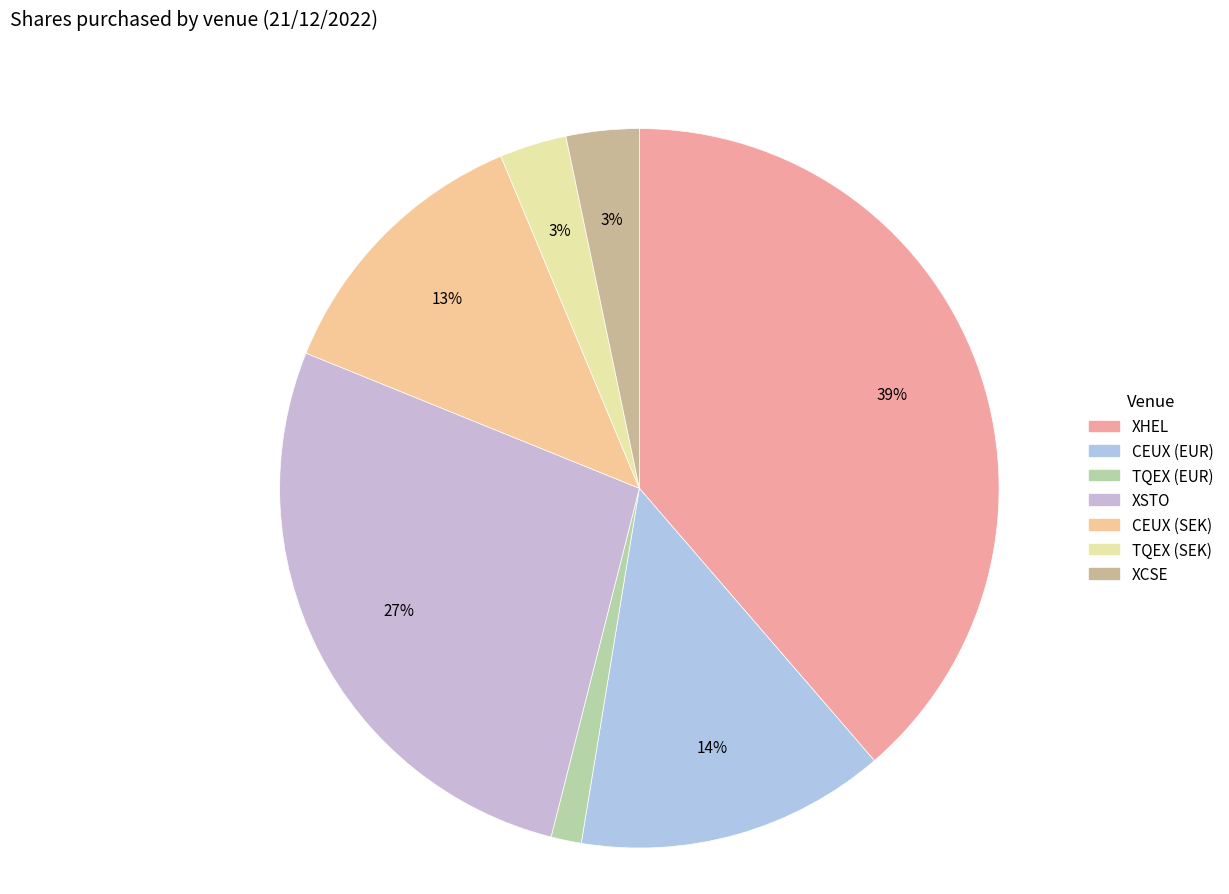

What percentage is the CEUX (EUR) slice, to the nearest percent?

14%